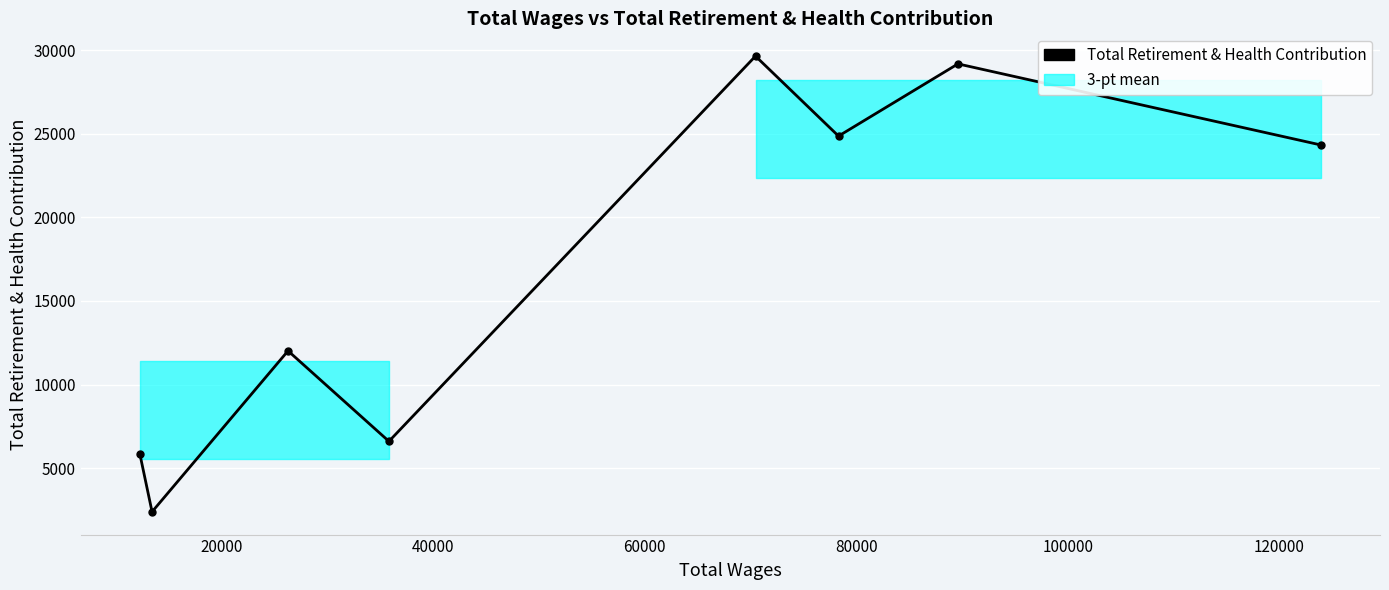

What is the greatest value displayed?

29661